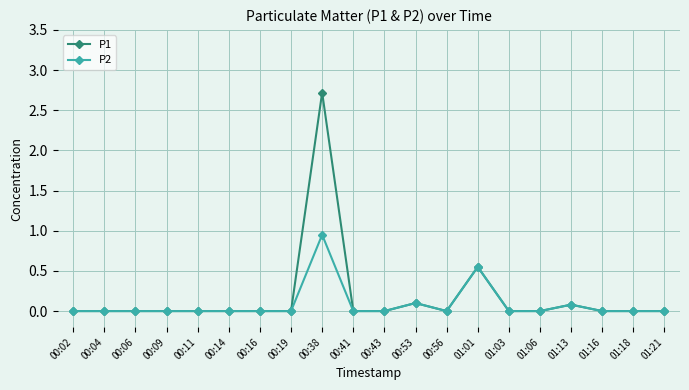

At which label does P1 reach its peak?

00:38